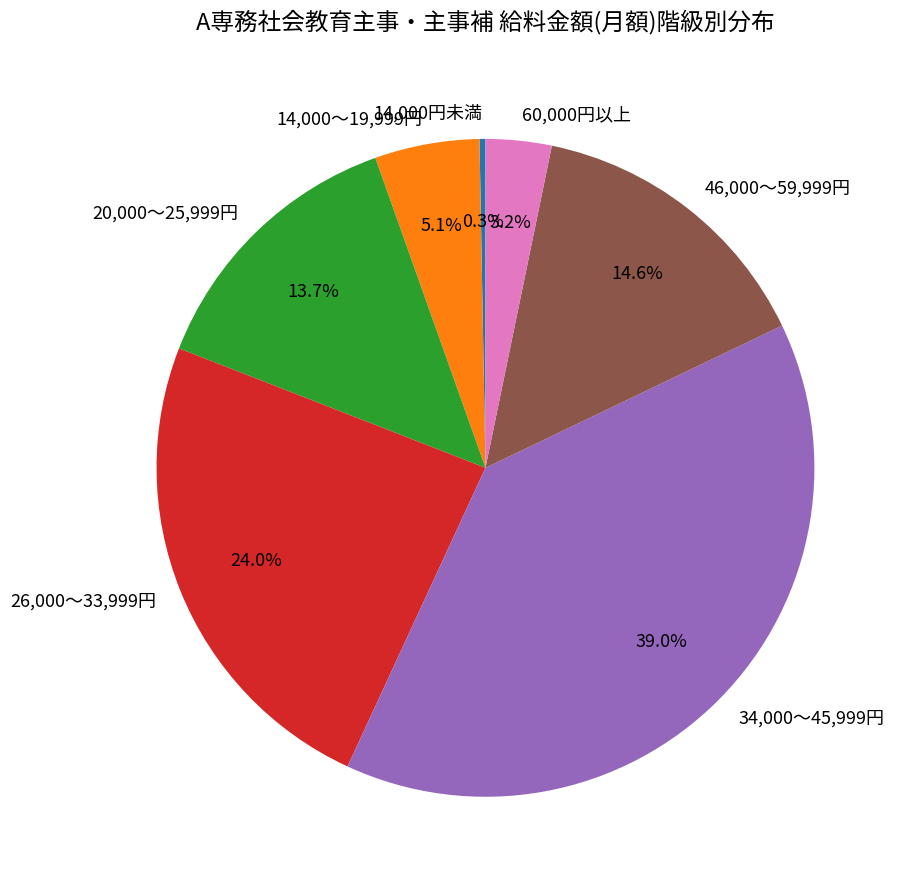

Count the number of slices in the pie.

7